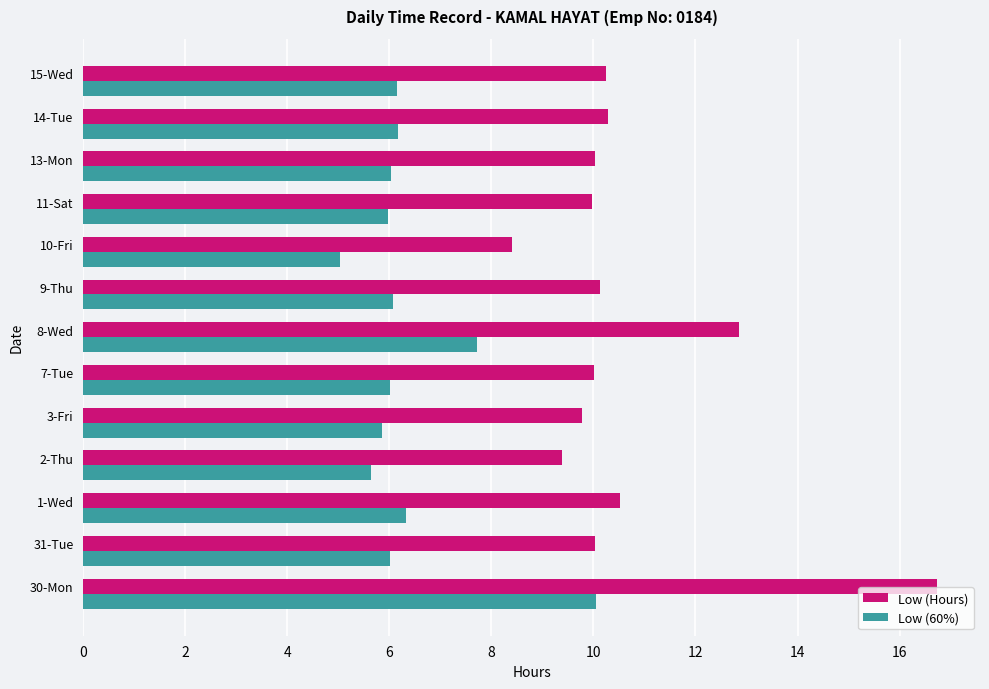

What is the sum of all Low (60%) values?

83.0